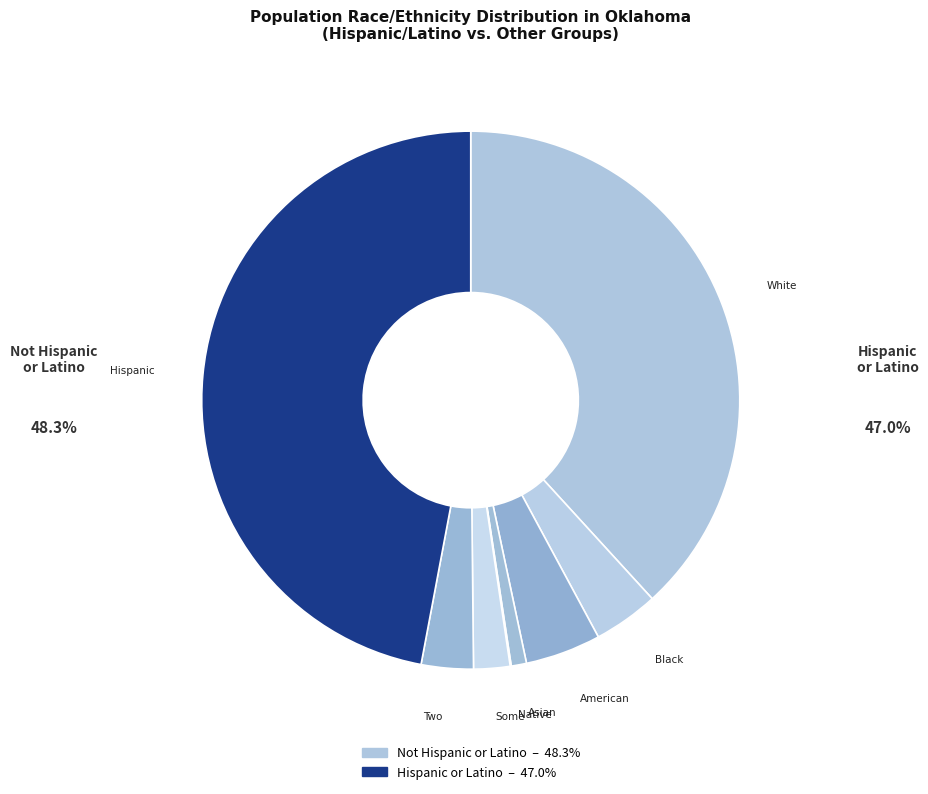

Is there any slice that represents more than half of the pie?

No